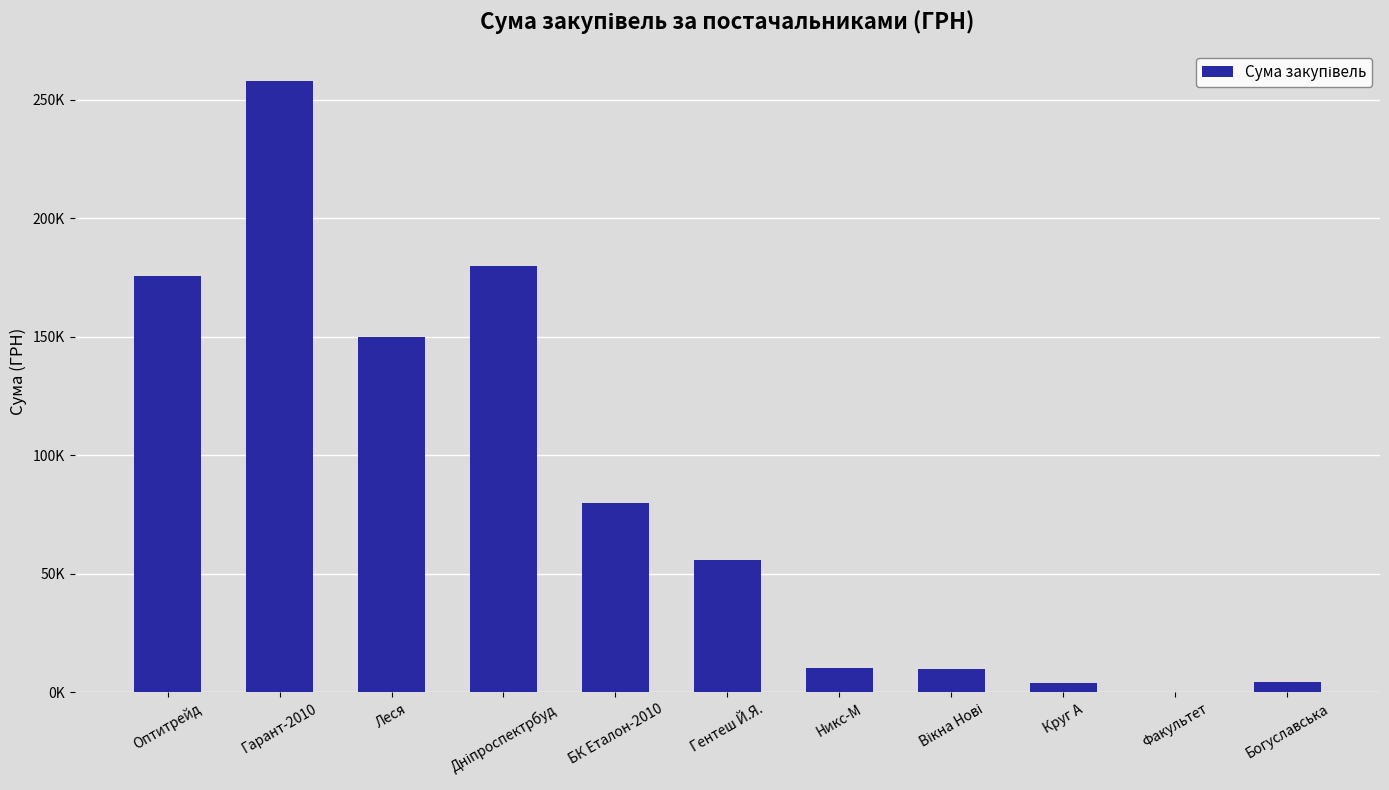

Which has a higher value, Дніпроспектрбуд or Вікна Нові?

Дніпроспектрбуд